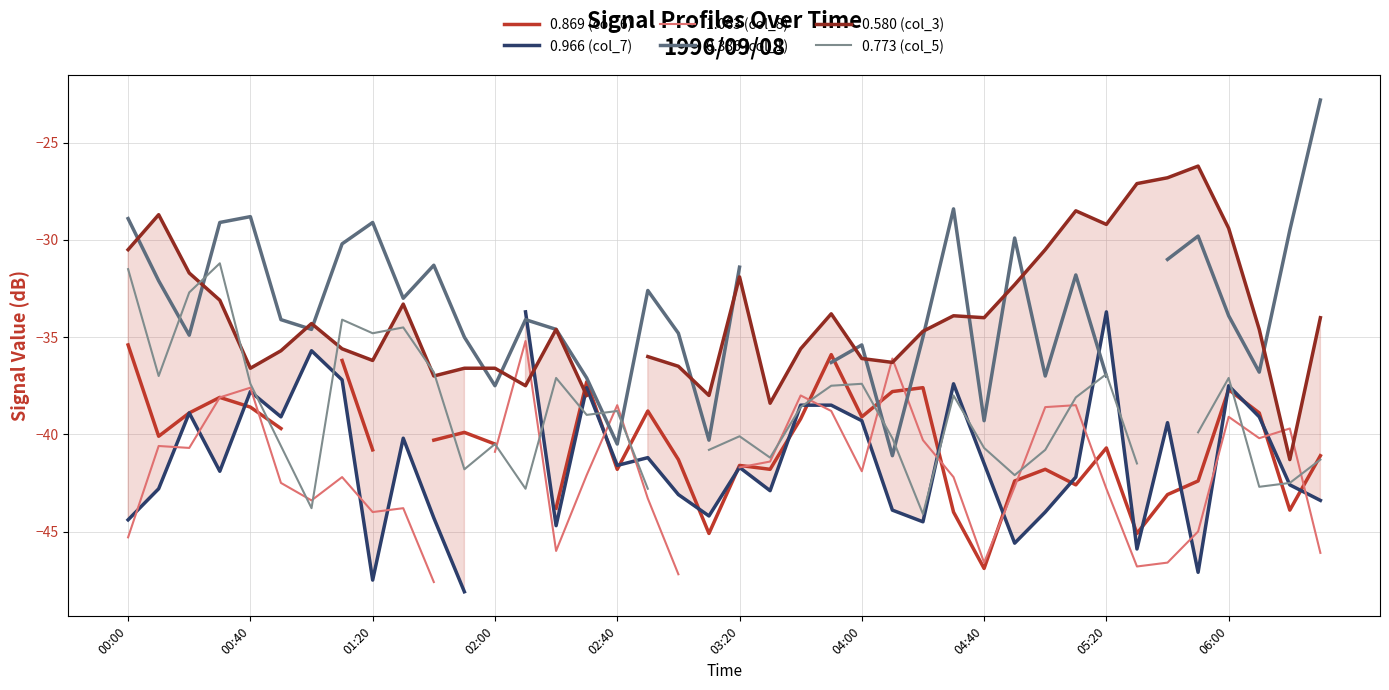

Rank the series at 04:40 from highest to lowest value.

0.386 (col_1), 0.773 (col_5), 0.580 (col_3), 0.869 (col_6), 0.966 (col_7), 1.063 (col_8)